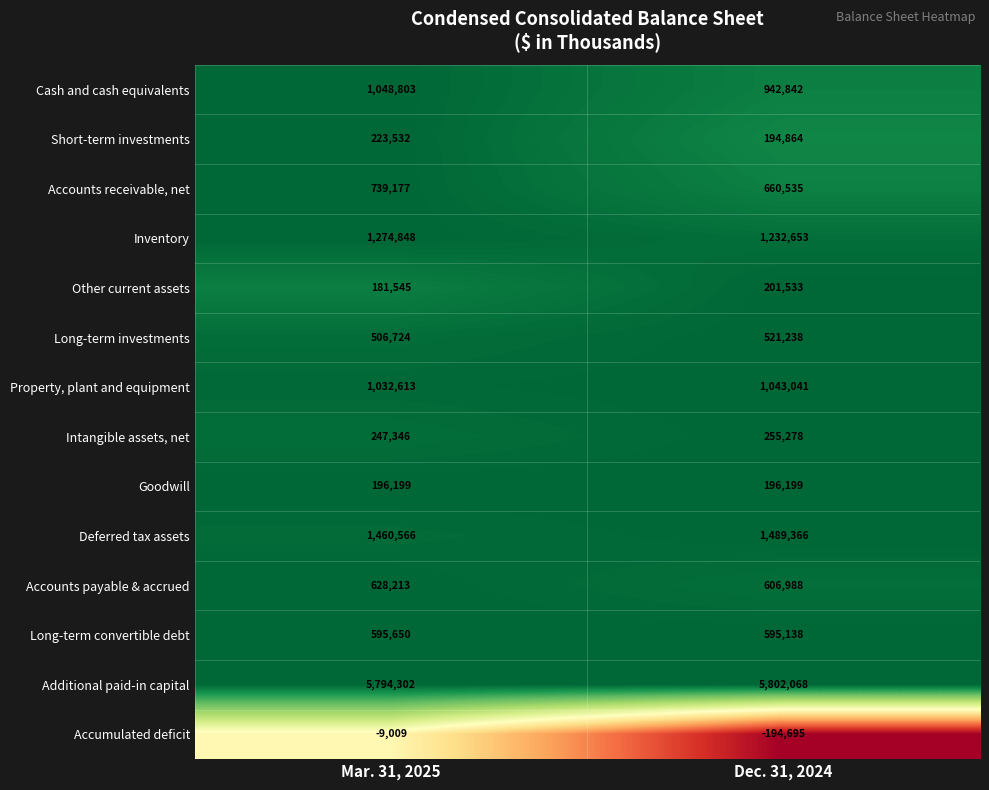

Reading left to right, list all the values displayed in this chart.

Cash and cash equivalents: 1048803	942842
Short-term investments: 223532	194864
Accounts receivable, net: 739177	660535
Inventory: 1274848	1232653
Other current assets: 181545	201533
Long-term investments: 506724	521238
Property, plant and equipment: 1032613	1043041
Intangible assets, net: 247346	255278
Goodwill: 196199	196199
Deferred tax assets: 1460566	1489366
Accounts payable & accrued: 628213	606988
Long-term convertible debt: 595650	595138
Additional paid-in capital: 5794302	5802068
Accumulated deficit: -9009	-194695